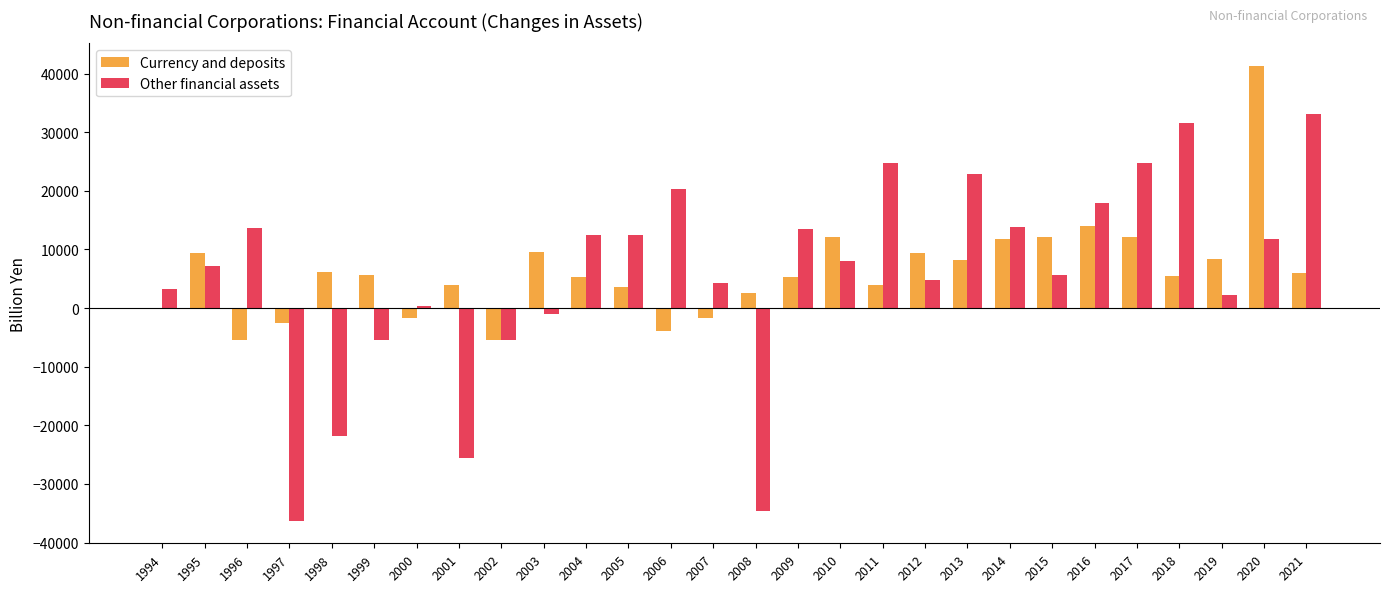

What is the difference between the Other financial assets values at 2000 and 2002?

5724.5